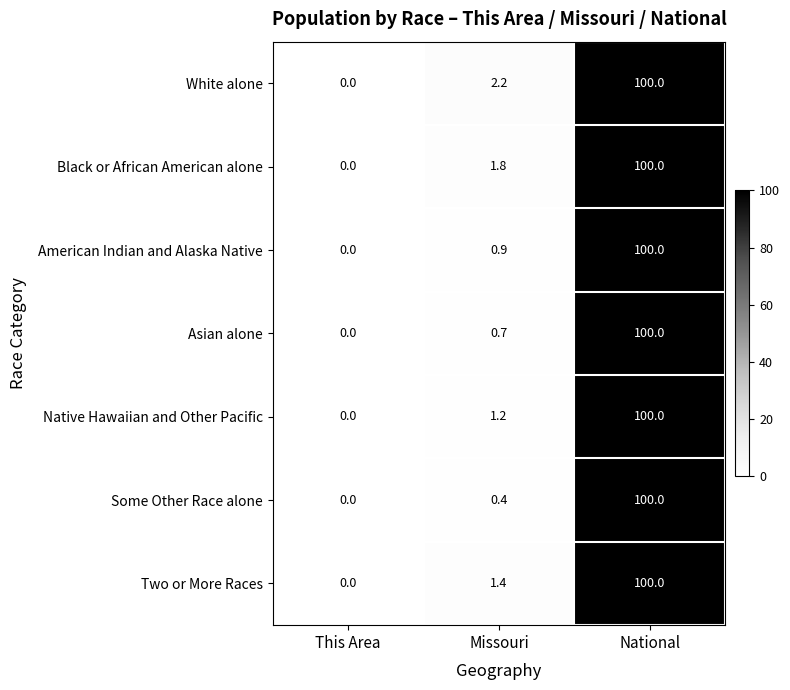

At which category is the sum across all series the highest?

National